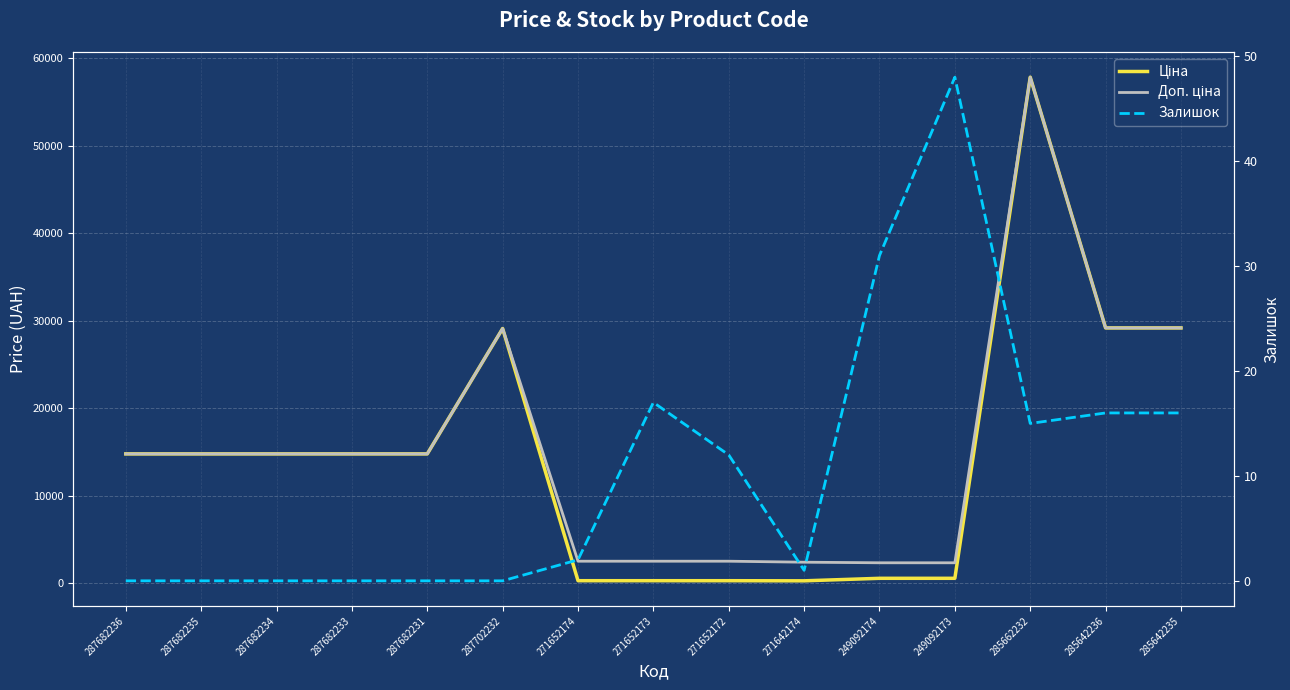

What is the difference between the maximum and minimum values in the Доп. ціна series?

55462.4